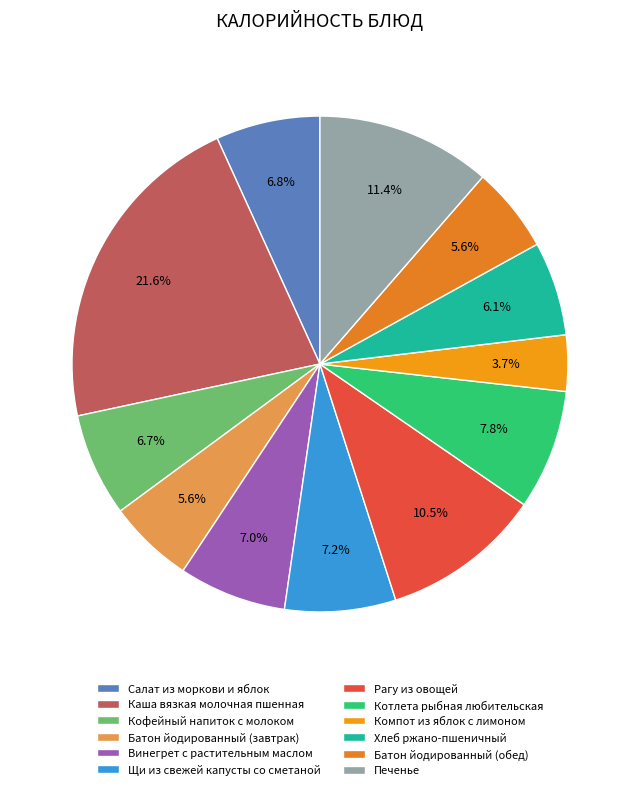

To the nearest percent, what is the combined percentage of Печенье and Каша вязкая молочная пшенная?

33%